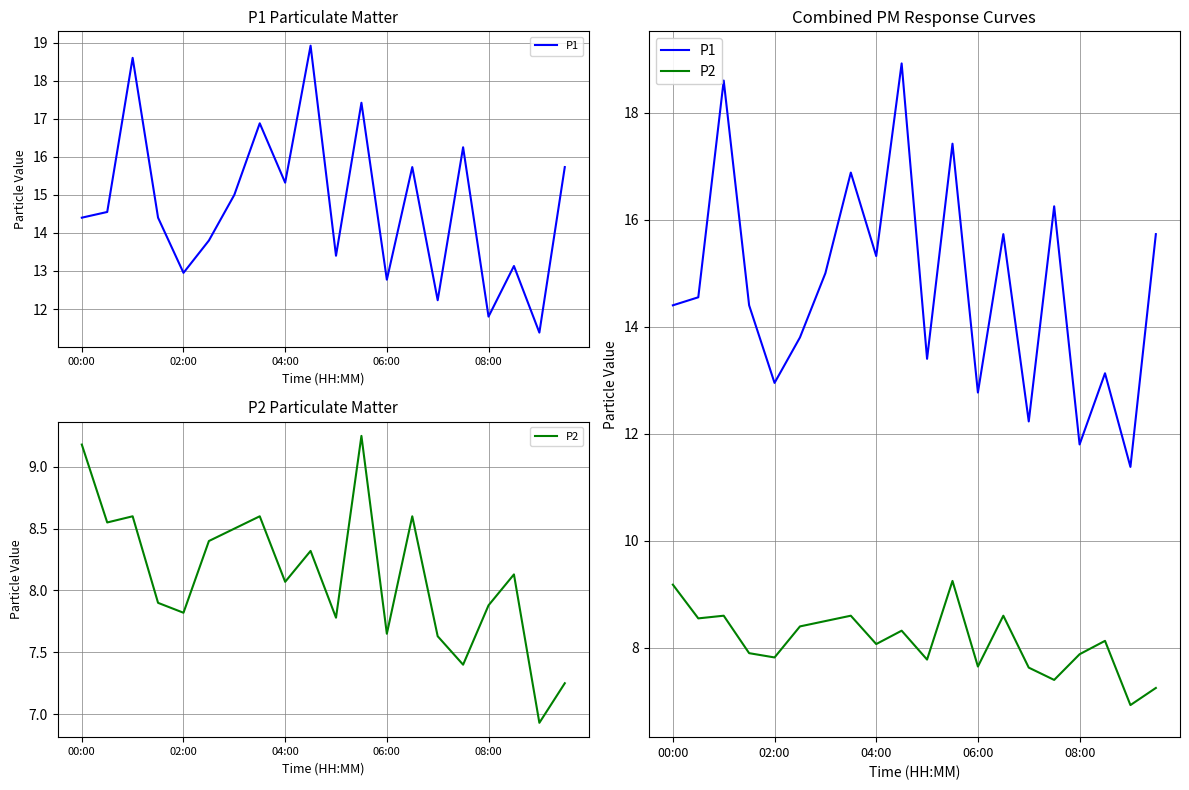

True or false: P1 has more than 2 points higher than both neighbors.

True